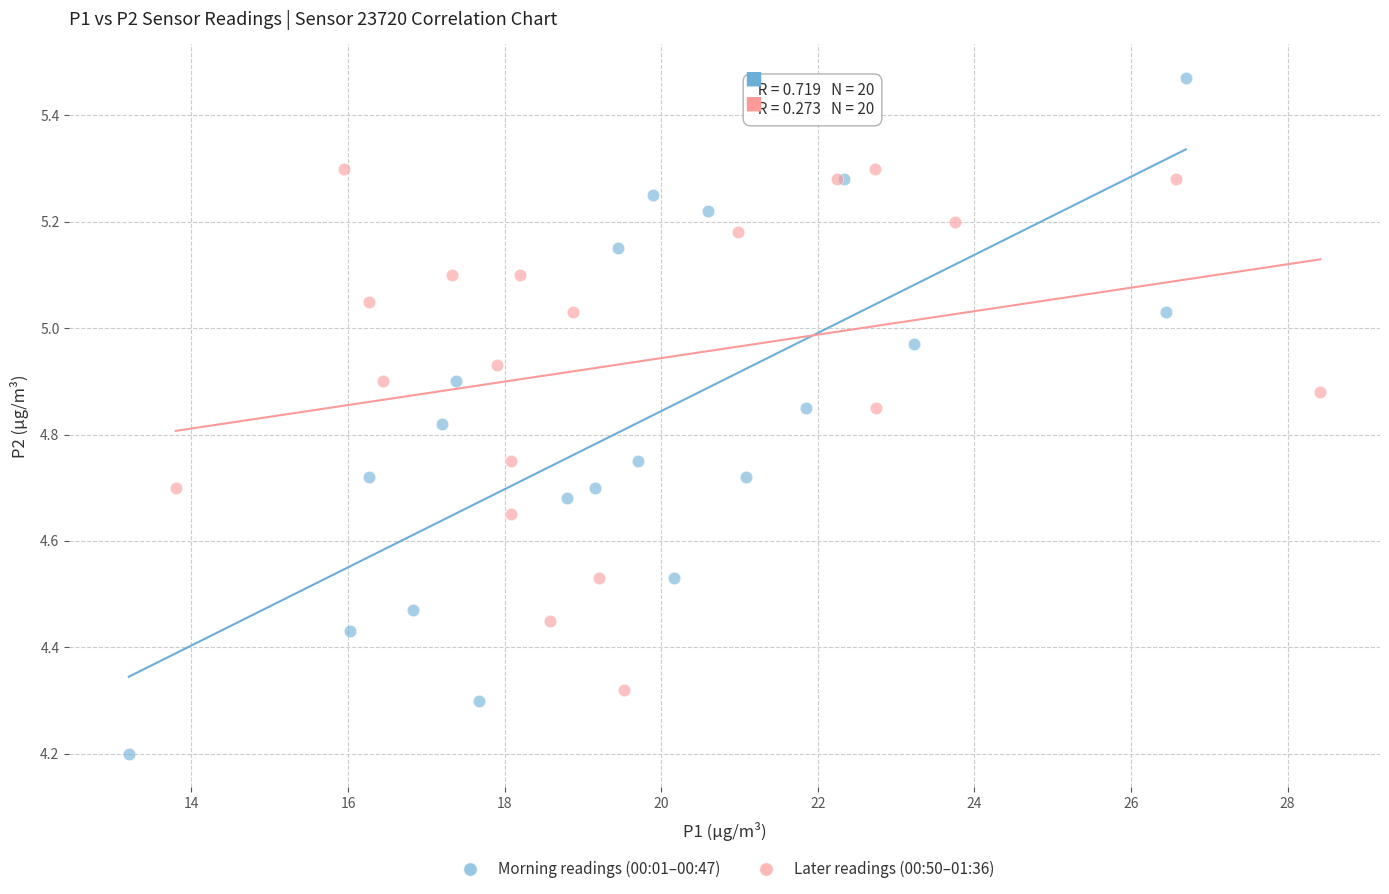

Which series has the largest Y range (max minus min)?

Morning readings (00:01–00:47)